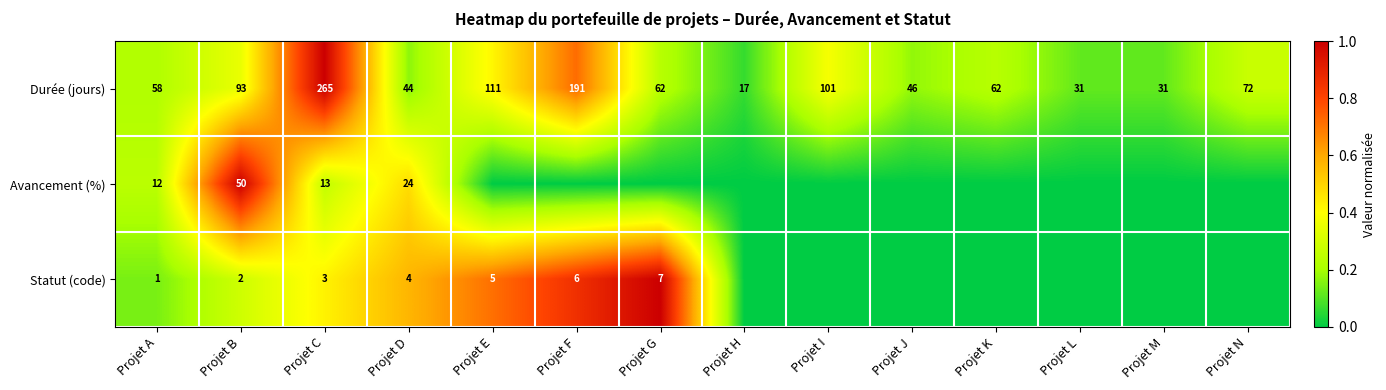

At which label does Durée (jours) first exceed 62?

Projet B